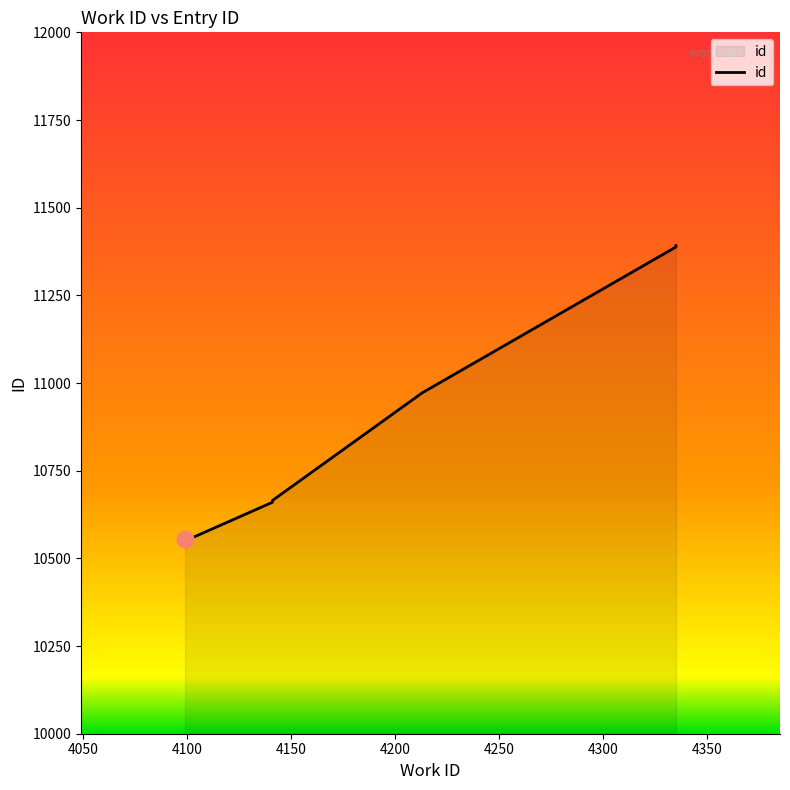

Between 4300 and 4100, which is larger?

4300